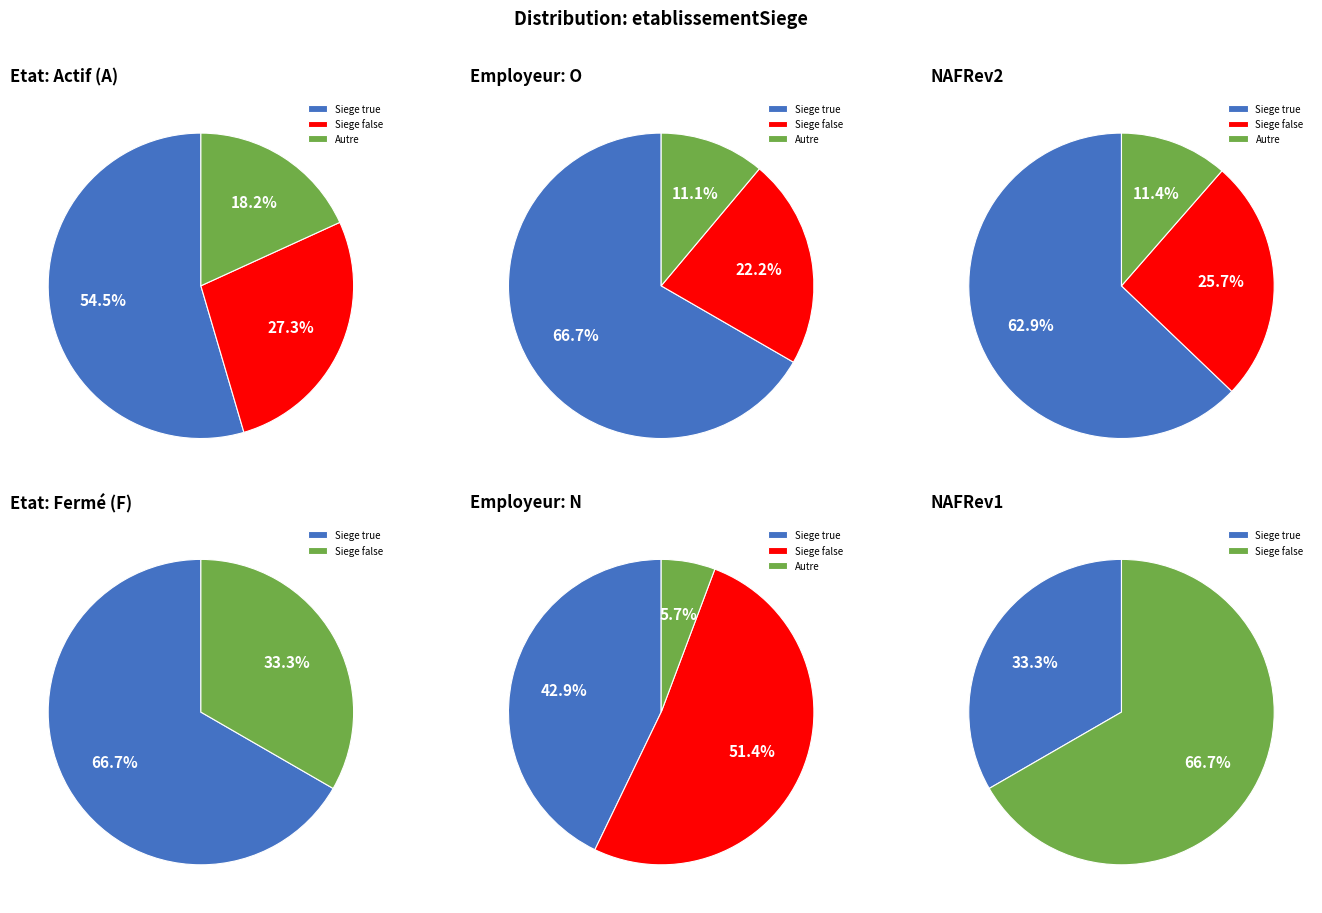

What percentage do false and true together represent?

100.0%